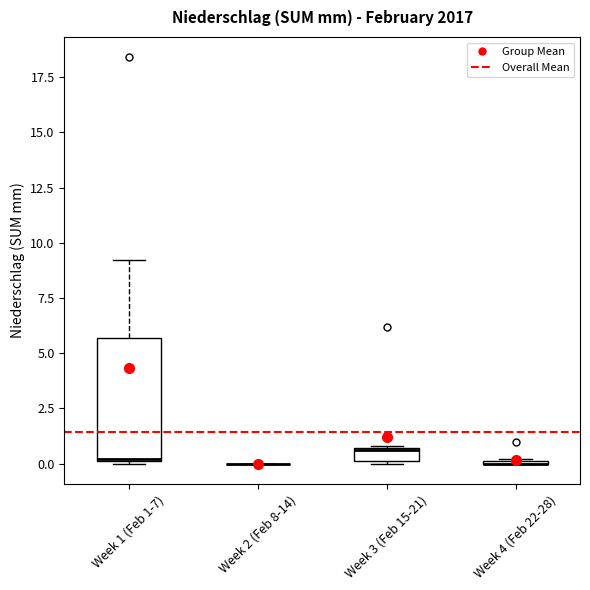

Comparing the boxes themselves (not the whiskers), which one is the tallest?

Week 1 (Feb 1-7)